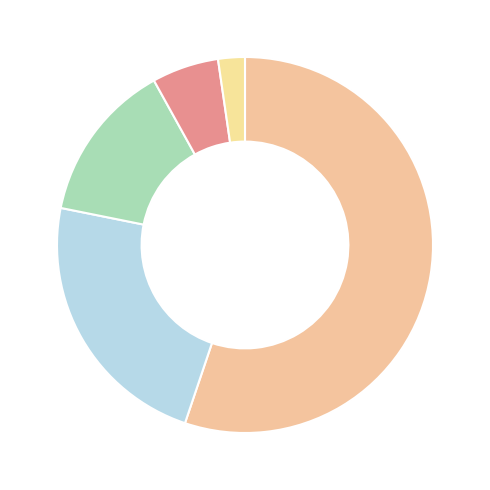

How many slices are in this pie chart?

5